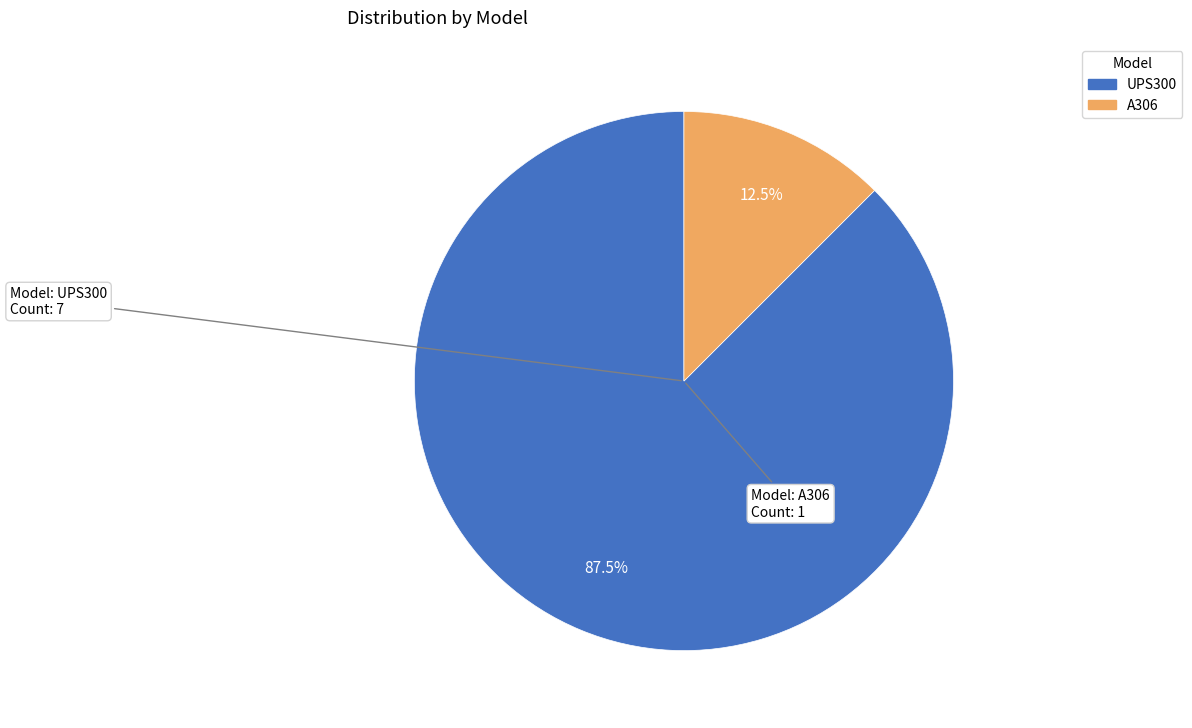

What is the smallest slice in the pie chart?

A306